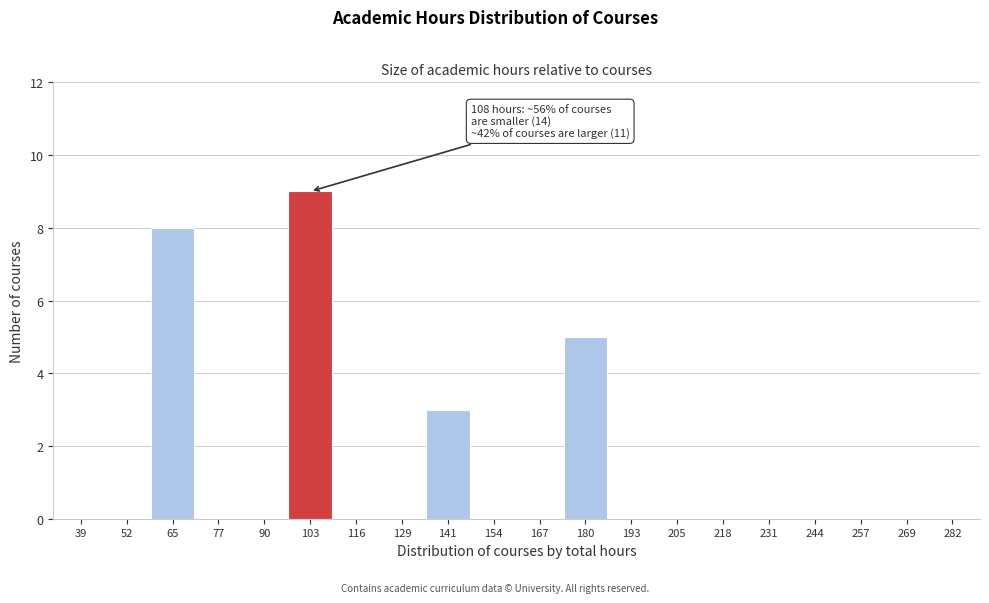

Reading right to left, extract all data points from this chart.

282=0	269=0	257=0	244=0	231=0	218=0	205=0	193=0	180=5	167=0	154=0	141=3	129=0	116=0	103=9	90=0	77=0	65=8	52=0	39=0